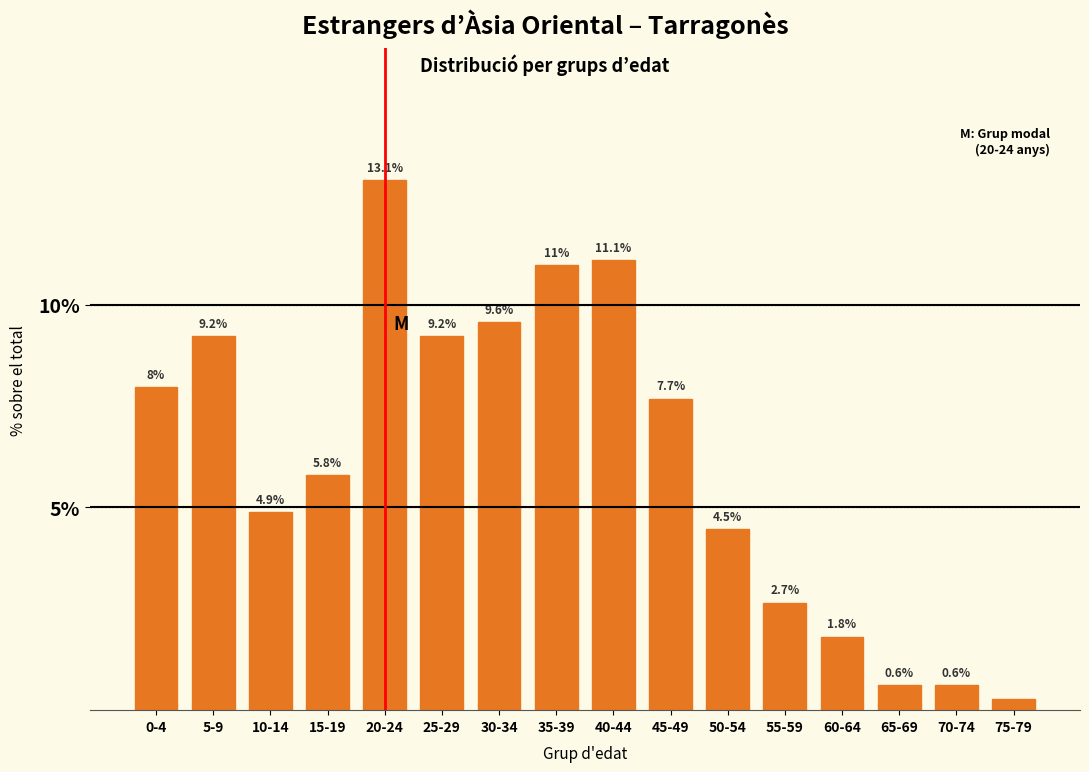

What is the change in value from 5-9 to 60-64?

-7.4